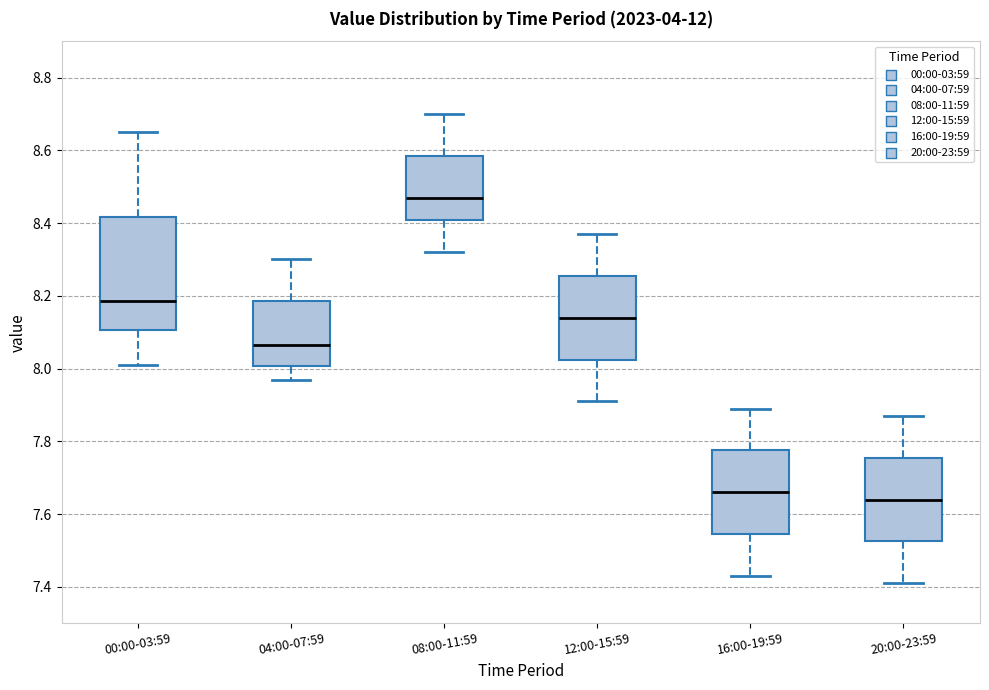

Comparing the boxes themselves (not the whiskers), which one is the tallest?

00:00-03:59